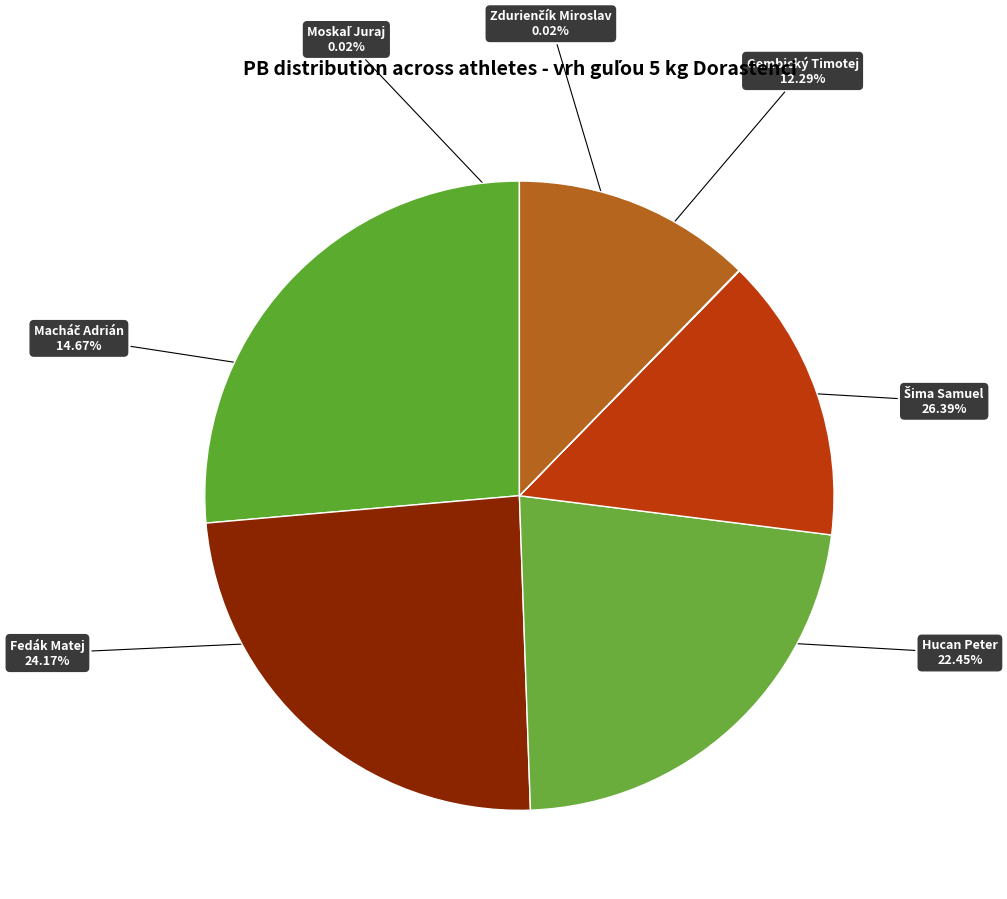

Do Gembický Timotej and Hucan Peter together represent more than half of the pie?

No